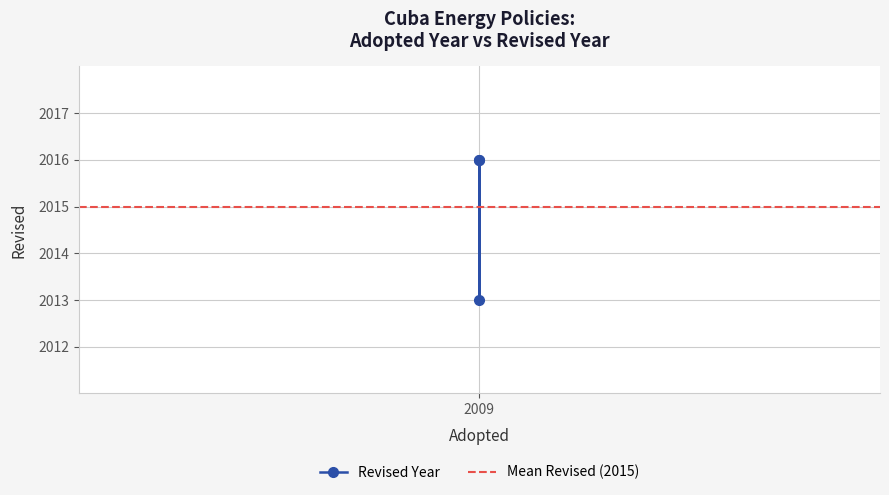

Count the number of data series in this chart.

1